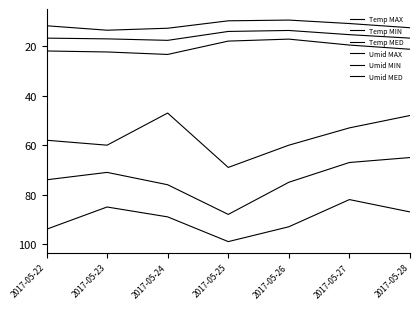

How many lines are shown in the chart?

6